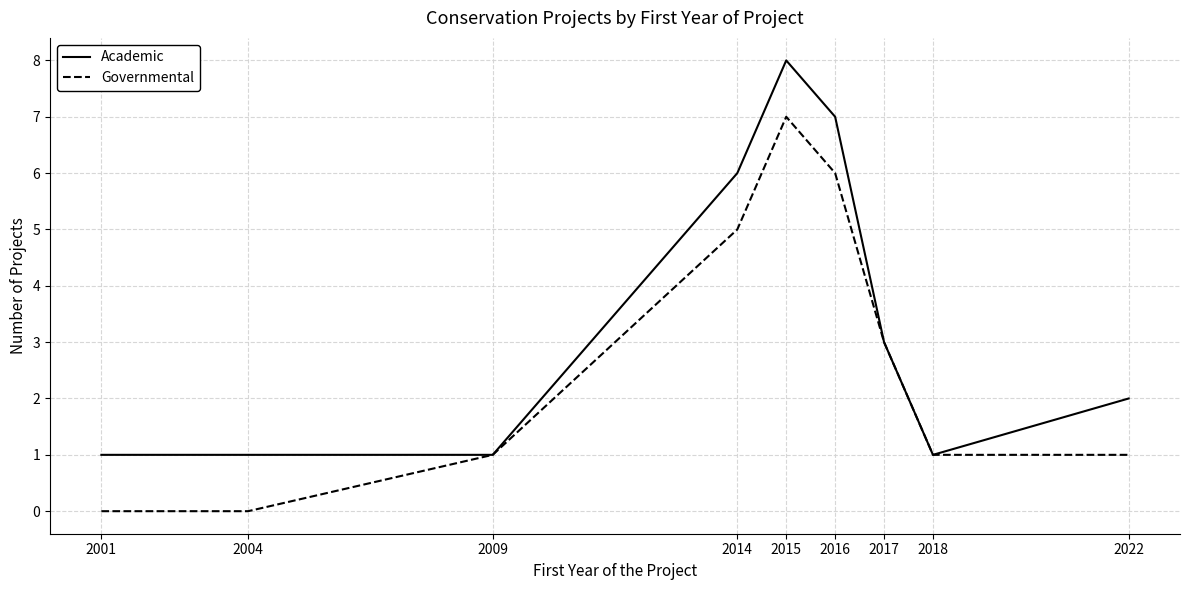

Which category has the highest value across all series?

2015